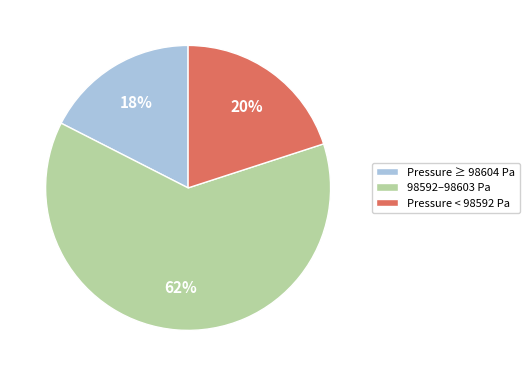

Between Pressure ≥ 98604 Pa and 98592–98603 Pa, which is larger?

98592–98603 Pa